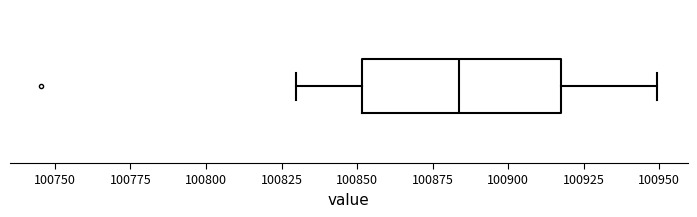

Where does the left whisker of the box end on the x-axis? The values are not printed on the chart, so give them approximately, as read against the axis.

100830